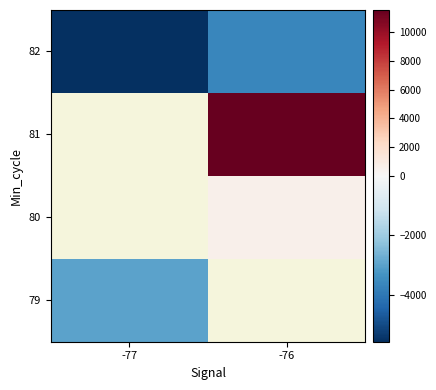

What is the difference between the 82 values at -76 and -77?

1952.1